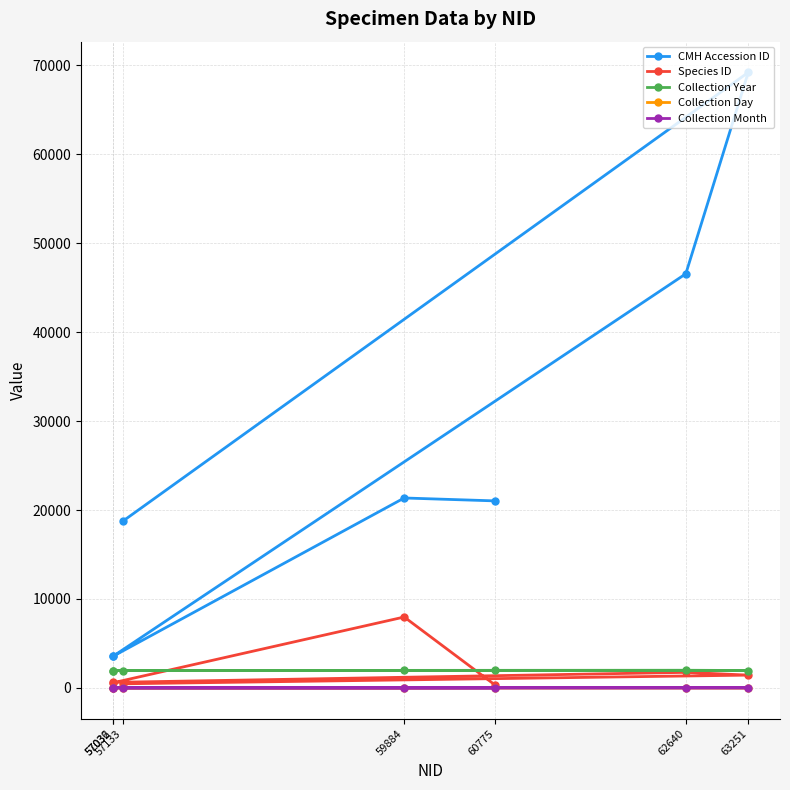

Which series changed the most between 60775 and 59884?

Species ID